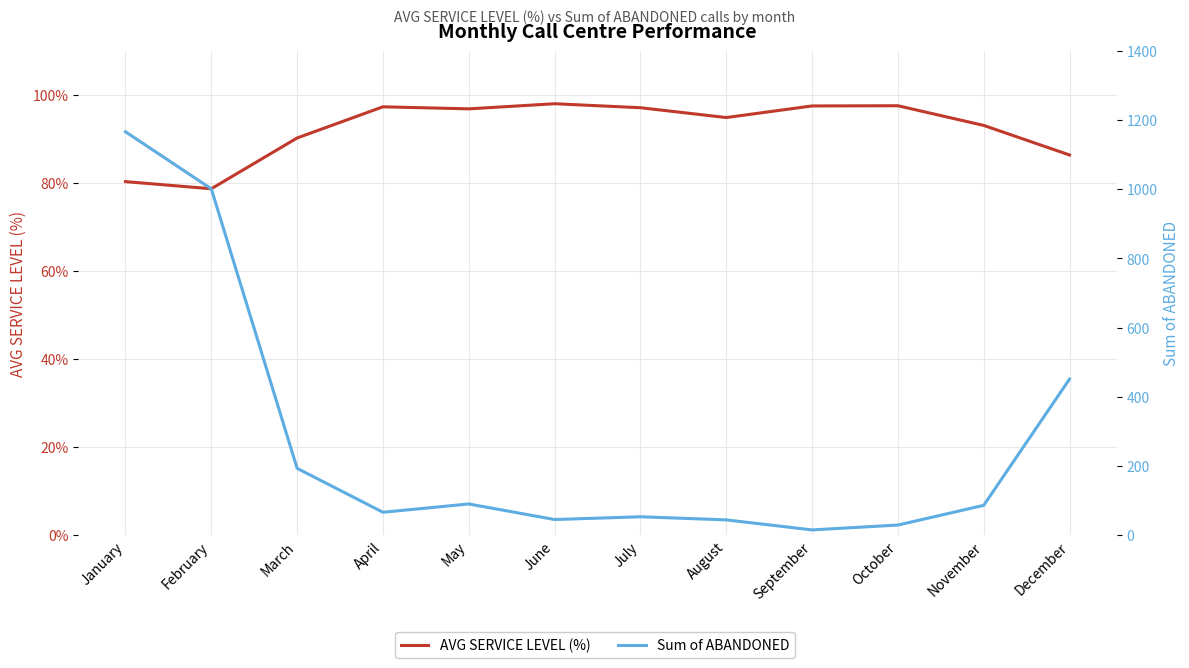

Rank the series at July from highest to lowest value.

AVG SERVICE LEVEL (%), Sum of ABANDONED